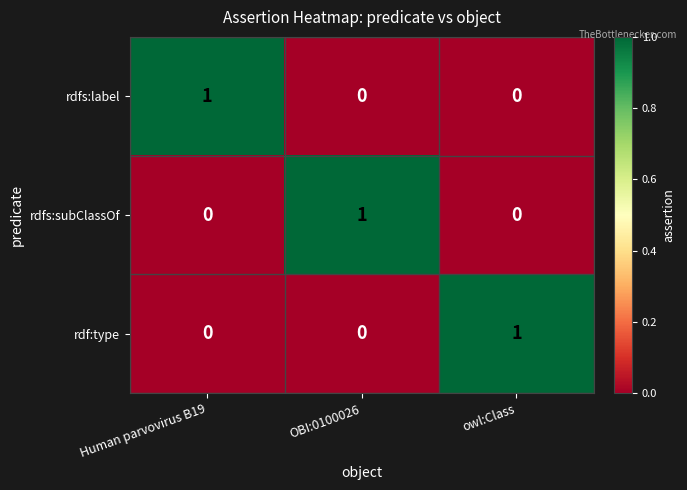

Count the number of data series in this chart.

3